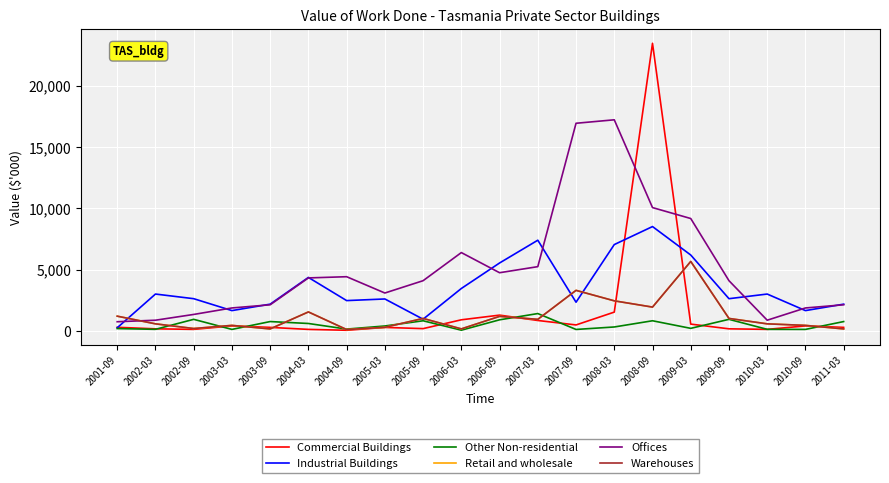

What is the difference between the highest and lowest values at 2011-03?

2016